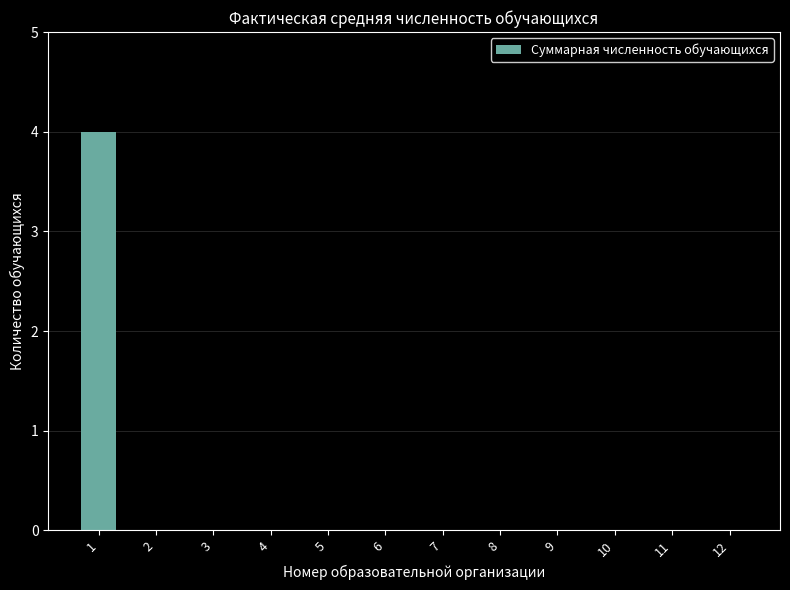

The chart shows a value of 0 at 11. True or false?

True